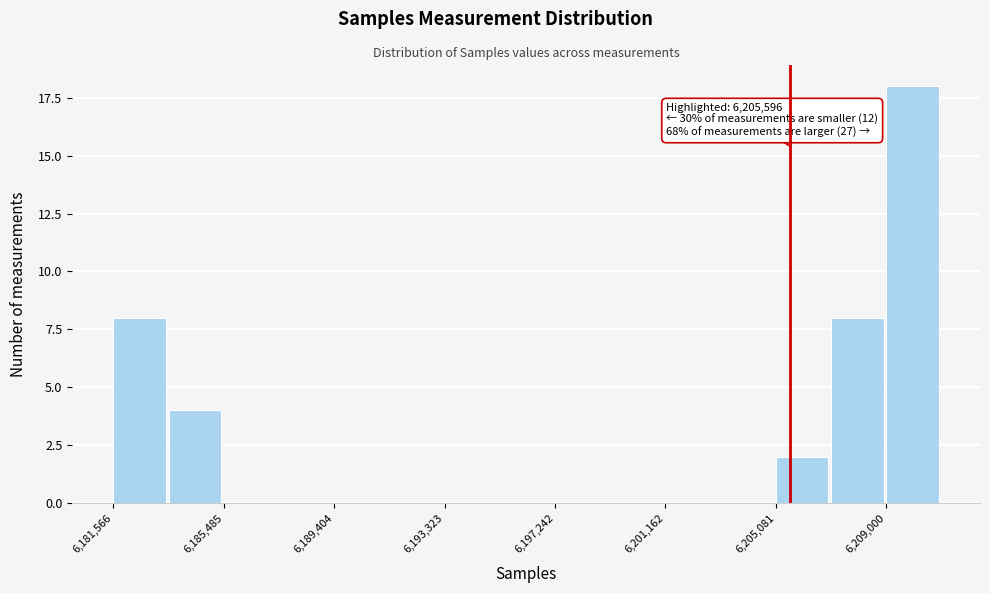

Around what value on the x-axis is the tallest bar? Give the approximate position of its centre, as read against the axis.

6210000